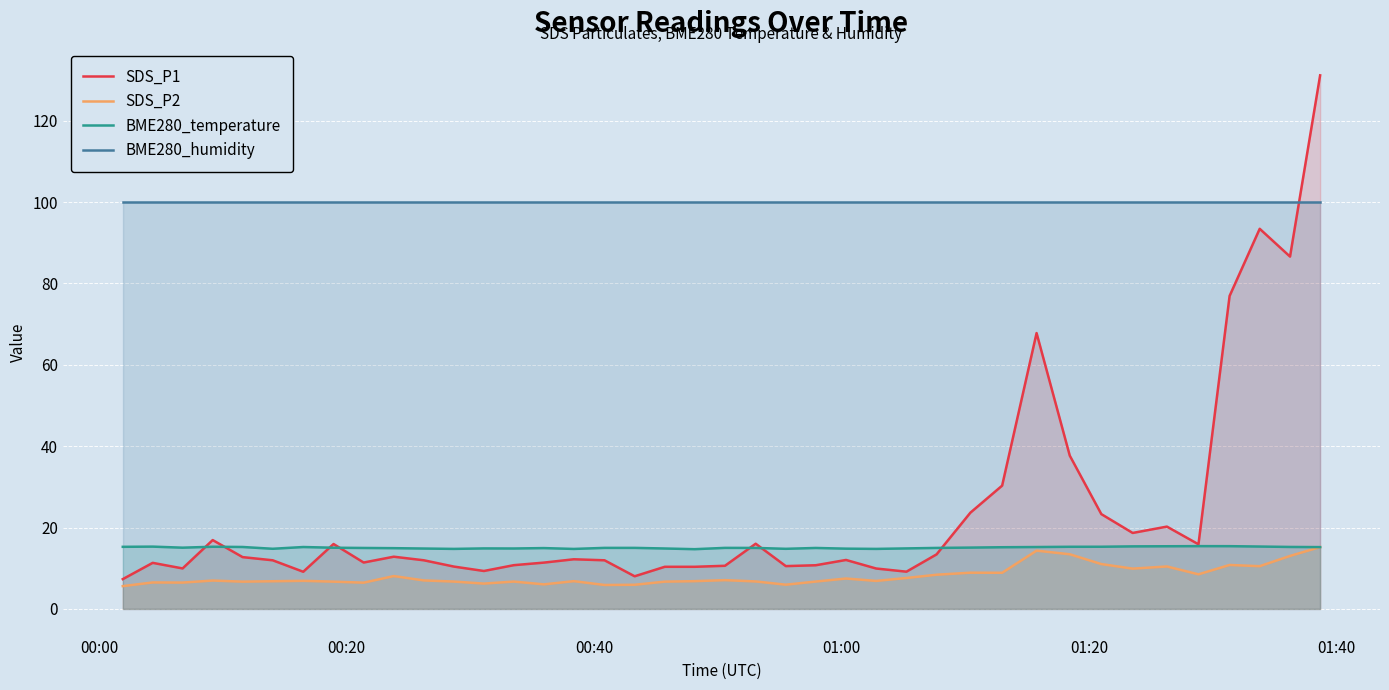

What is the minimum value shown in the chart?

5.6